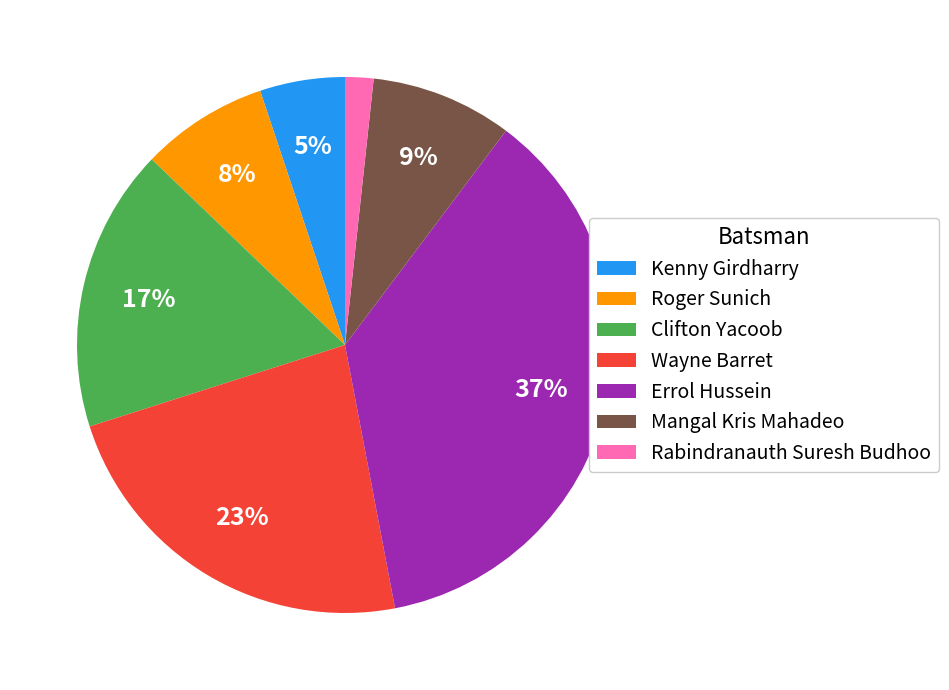

Count the number of slices in the pie.

7